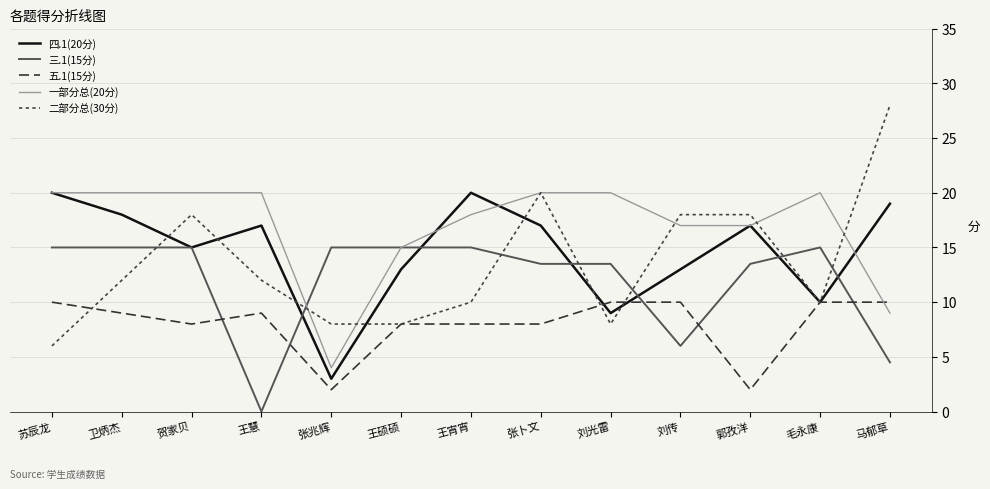

What position from the right is 王硕硕?

8